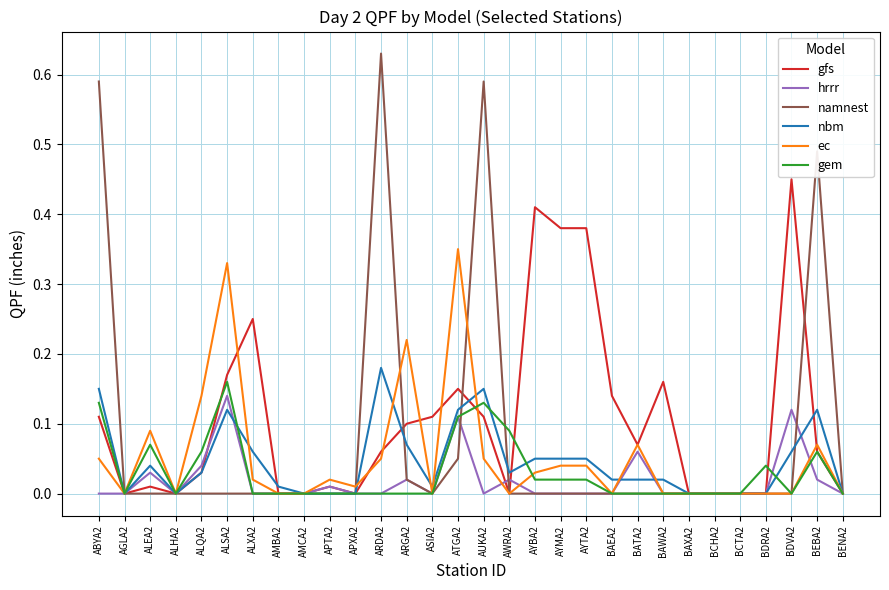

How many lines are shown in the chart?

6